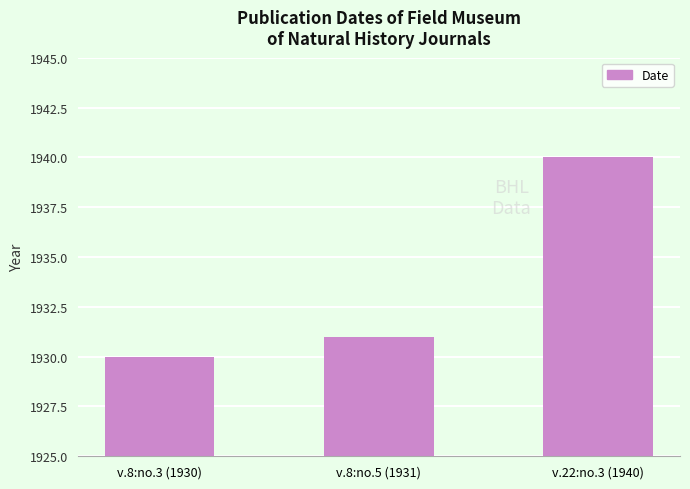

Where is the data nearest to the value 1935?

v.8:no.5 (1931)